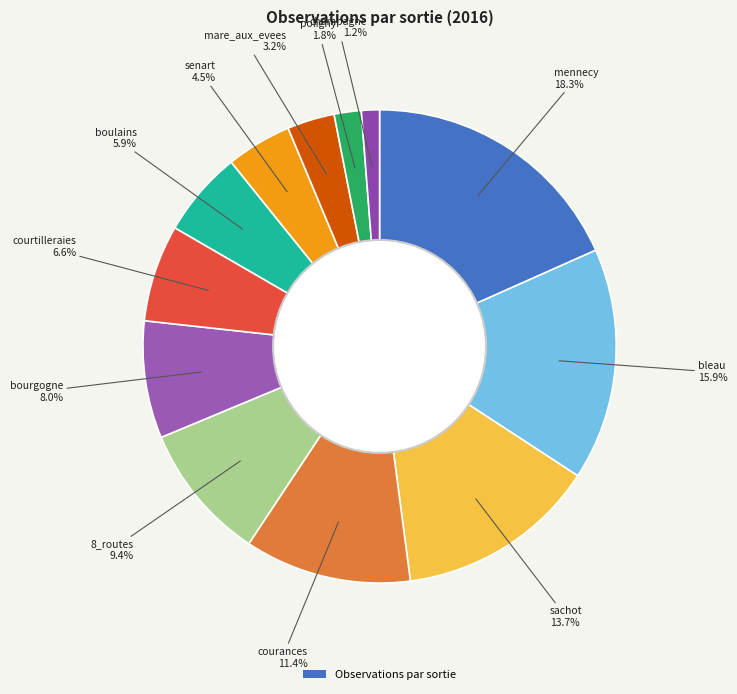

Count the number of slices in the pie.

12